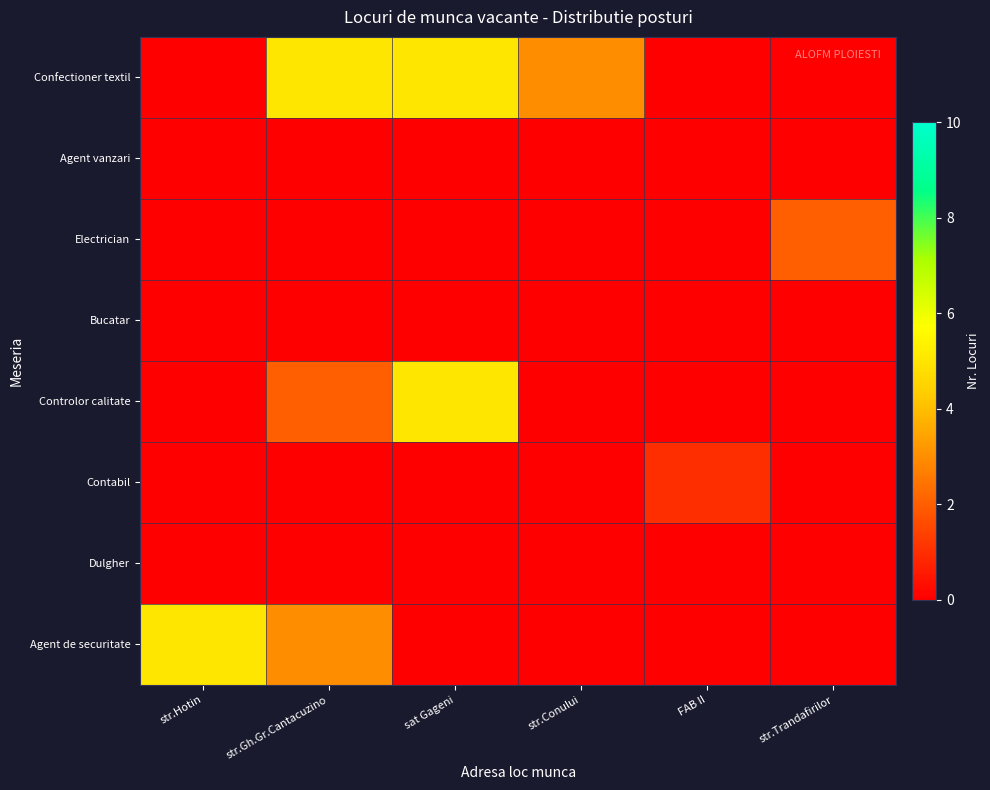

Reading left to right, list all the values displayed in this chart.

Confectioner textil: str.Hotin=0	str.Gh.Gr.Cantacuzino=5	sat Gageni=5	str.Conului=3	FAB II=0	str.Trandafirilor=0
Agent vanzari: str.Hotin=0	str.Gh.Gr.Cantacuzino=0	sat Gageni=0	str.Conului=0	FAB II=0	str.Trandafirilor=0
Electrician: str.Hotin=0	str.Gh.Gr.Cantacuzino=0	sat Gageni=0	str.Conului=0	FAB II=0	str.Trandafirilor=2
Bucatar: str.Hotin=0	str.Gh.Gr.Cantacuzino=0	sat Gageni=0	str.Conului=0	FAB II=0	str.Trandafirilor=0
Controlor calitate: str.Hotin=0	str.Gh.Gr.Cantacuzino=2	sat Gageni=5	str.Conului=0	FAB II=0	str.Trandafirilor=0
Contabil: str.Hotin=0	str.Gh.Gr.Cantacuzino=0	sat Gageni=0	str.Conului=0	FAB II=1	str.Trandafirilor=0
Dulgher: str.Hotin=0	str.Gh.Gr.Cantacuzino=0	sat Gageni=0	str.Conului=0	FAB II=0	str.Trandafirilor=0
Agent de securitate: str.Hotin=5	str.Gh.Gr.Cantacuzino=3	sat Gageni=0	str.Conului=0	FAB II=0	str.Trandafirilor=0